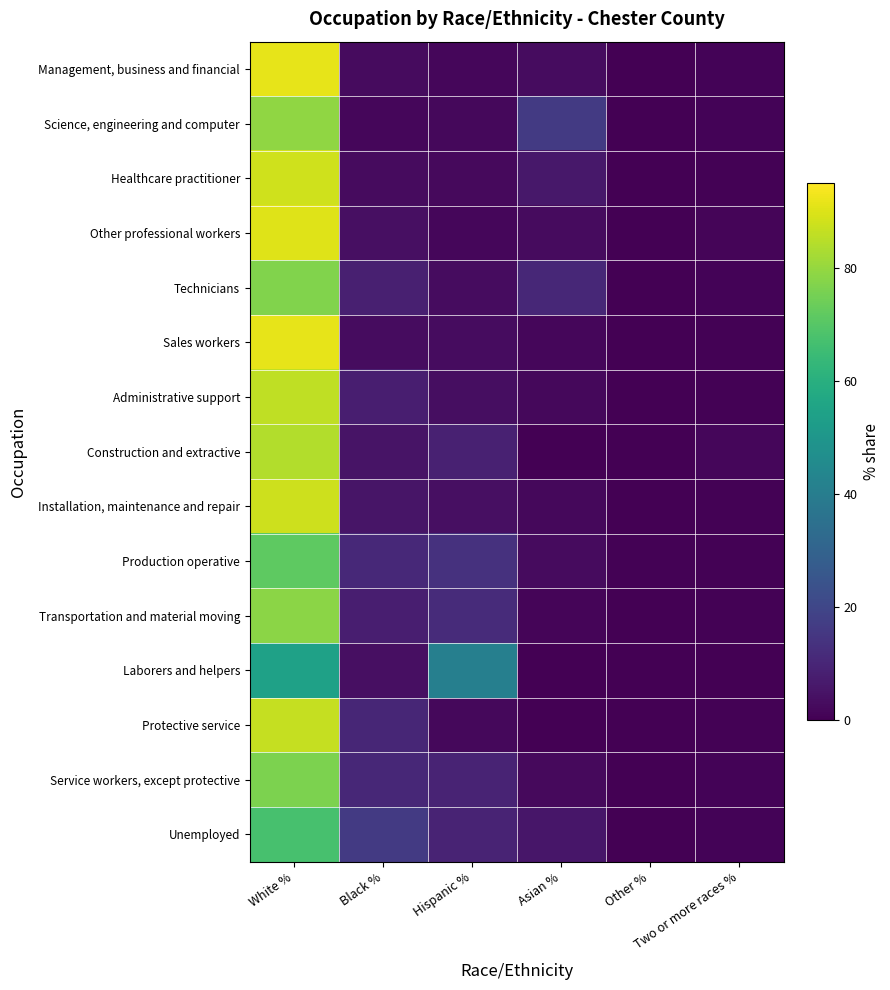

Reading left to right, extract all data points from this chart.

Management, business and financial: White %=91.5	Black %=2.7	Hispanic %=1.8	Asian %=3.1	Other %=0.1	Two or more races %=0.8
Science, engineering and computer: White %=79.1	Black %=1.8	Hispanic %=2.1	Asian %=16.0	Other %=0.0	Two or more races %=0.9
Healthcare practitioner: White %=88.3	Black %=2.8	Hispanic %=2.3	Asian %=6.0	Other %=0.0	Two or more races %=0.4
Other professional workers: White %=90.3	Black %=4.0	Hispanic %=1.8	Asian %=2.6	Other %=0.1	Two or more races %=1.2
Technicians: White %=77.0	Black %=8.2	Hispanic %=3.0	Asian %=10.5	Other %=0.1	Two or more races %=1.1
Sales workers: White %=91.3	Black %=3.0	Hispanic %=3.1	Asian %=1.7	Other %=0.2	Two or more races %=0.7
Administrative support: White %=85.8	Black %=8.0	Hispanic %=3.5	Asian %=2.1	Other %=0.0	Two or more races %=0.6
Construction and extractive: White %=84.0	Black %=5.0	Hispanic %=8.9	Asian %=0.1	Other %=0.1	Two or more races %=1.7
Installation, maintenance and repair: White %=87.7	Black %=5.3	Hispanic %=4.0	Asian %=2.2	Other %=0.0	Two or more races %=0.7
Production operative: White %=71.4	Black %=10.9	Hispanic %=13.6	Asian %=2.9	Other %=0.5	Two or more races %=0.6
Transportation and material moving: White %=78.5	Black %=7.9	Hispanic %=11.7	Asian %=1.2	Other %=0.0	Two or more races %=0.7
Laborers and helpers: White %=54.5	Black %=3.9	Hispanic %=41.1	Asian %=0.2	Other %=0.2	Two or more races %=0.3
Protective service: White %=86.6	Black %=10.3	Hispanic %=2.2	Asian %=0.1	Other %=0.0	Two or more races %=0.5
Service workers, except protective: White %=76.4	Black %=10.7	Hispanic %=9.3	Asian %=2.4	Other %=0.1	Two or more races %=1.1
Unemployed: White %=67.3	Black %=16.0	Hispanic %=9.5	Asian %=5.7	Other %=0.3	Two or more races %=0.8